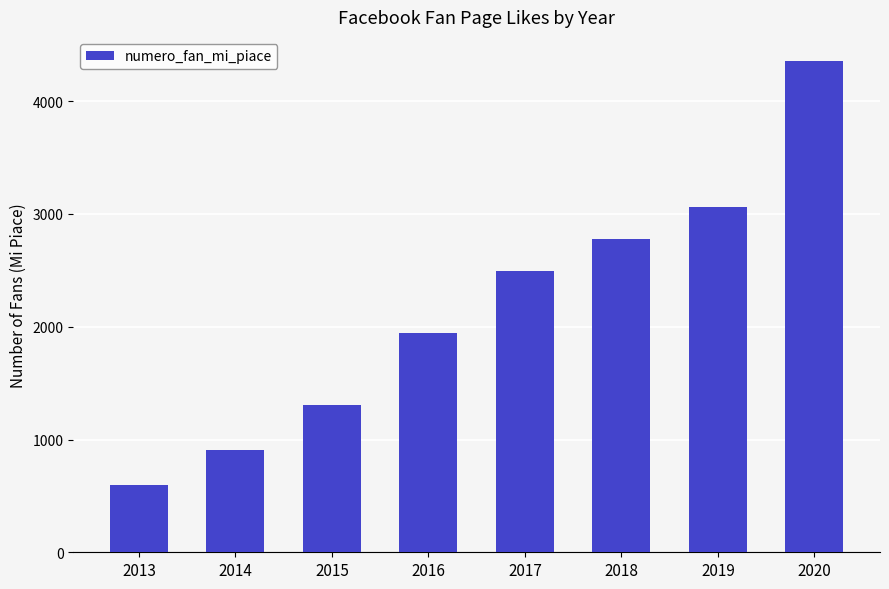

The chart shows a value of 595 at 2013. True or false?

True